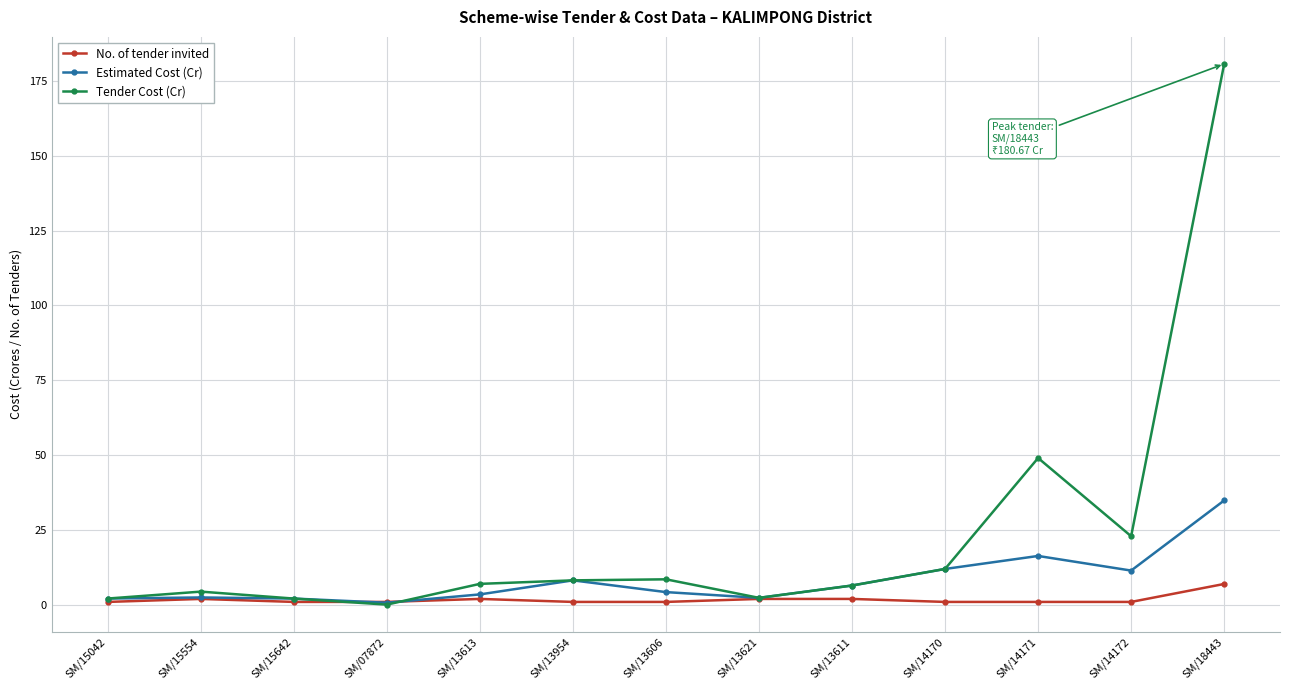

True or false: Estimated Cost (Cr) has more than 0 points higher than both neighbors.

True